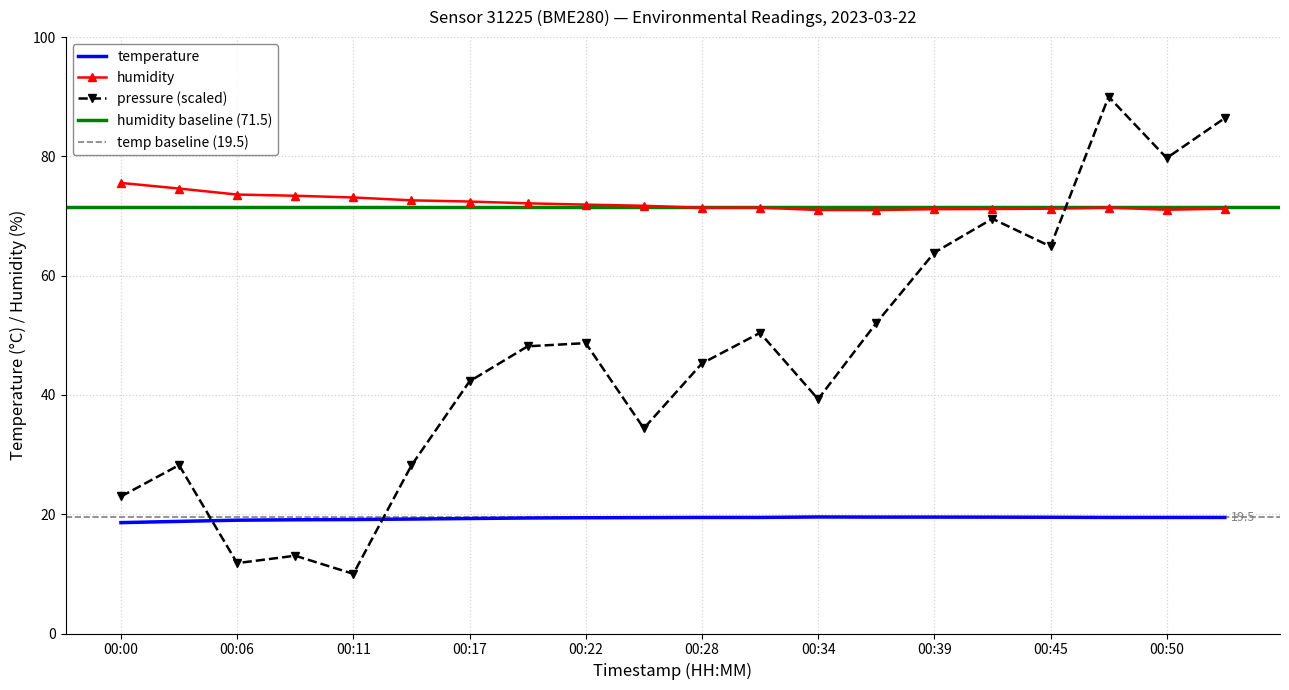

True or false: pressure_scaled has a value of 66.6 at 00:31.

False